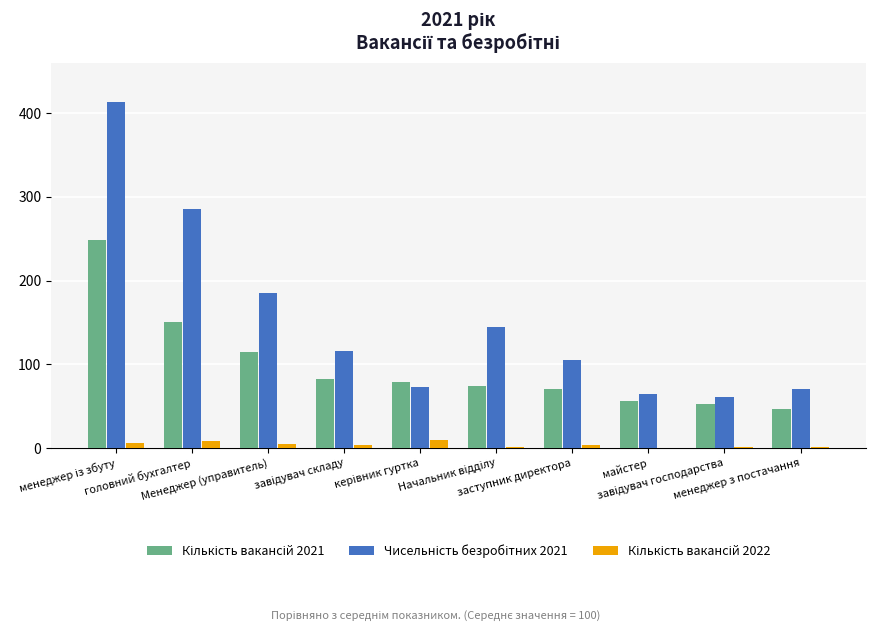

What is the greatest value displayed?

413